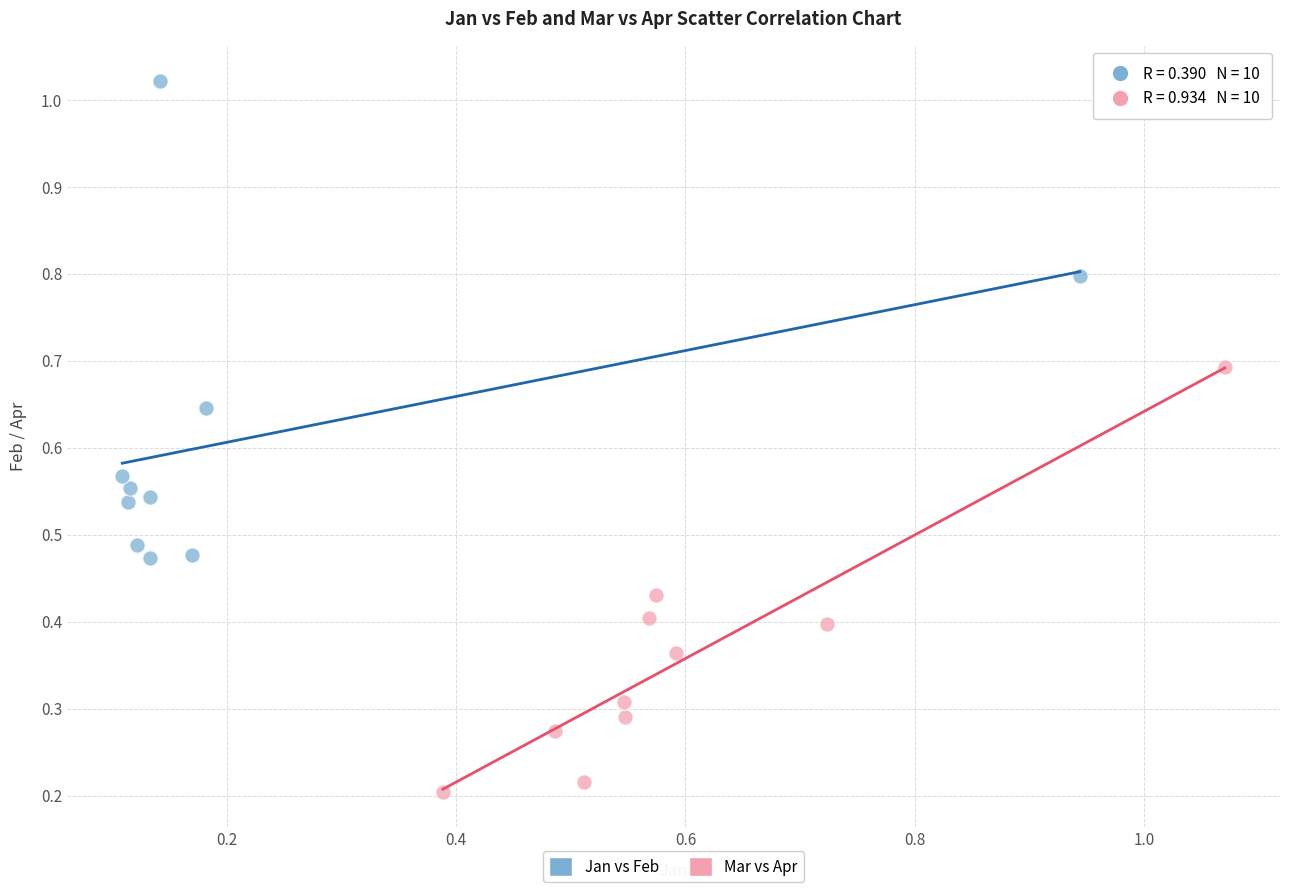

Which series has the largest Y range (max minus min)?

Jan vs Feb